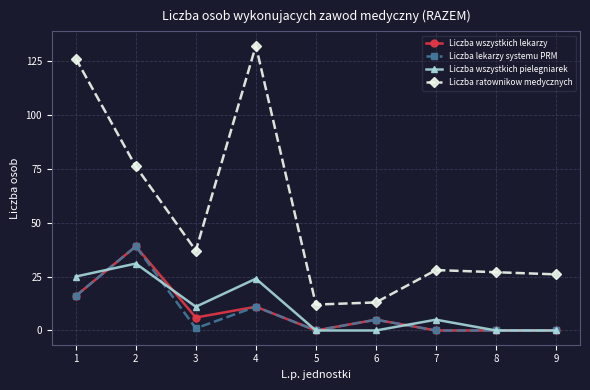

What is the difference between the maximum and minimum values in the Liczba wszystkich pielegniarek series?

31